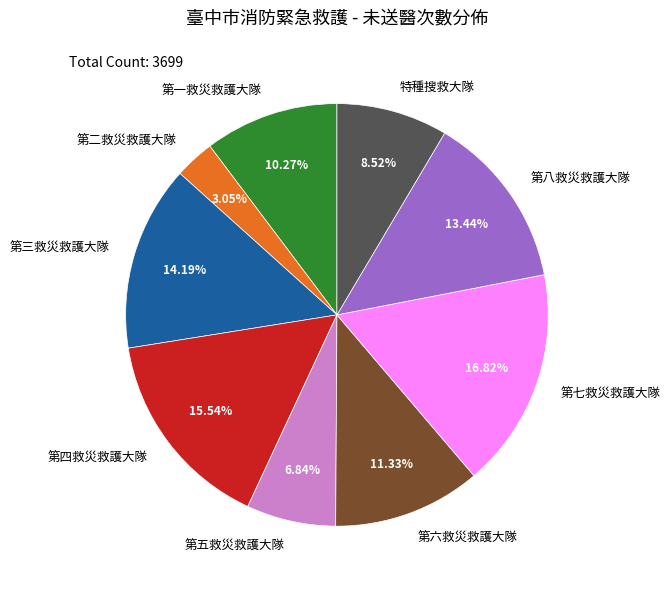

True or false: 第六救災救護大隊 accounts for 11% of the total.

True